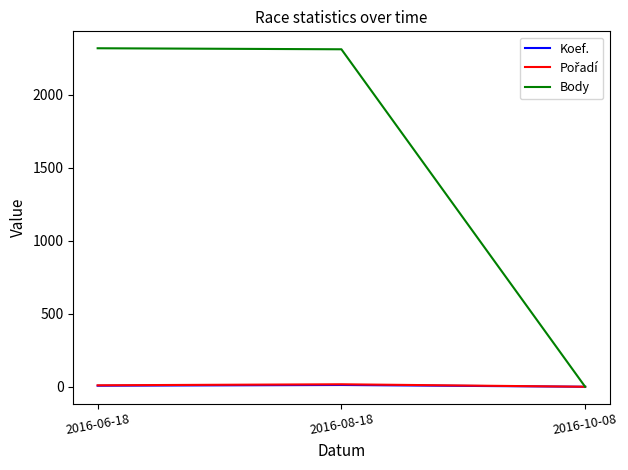

Which series has the largest total across all categories?

Body